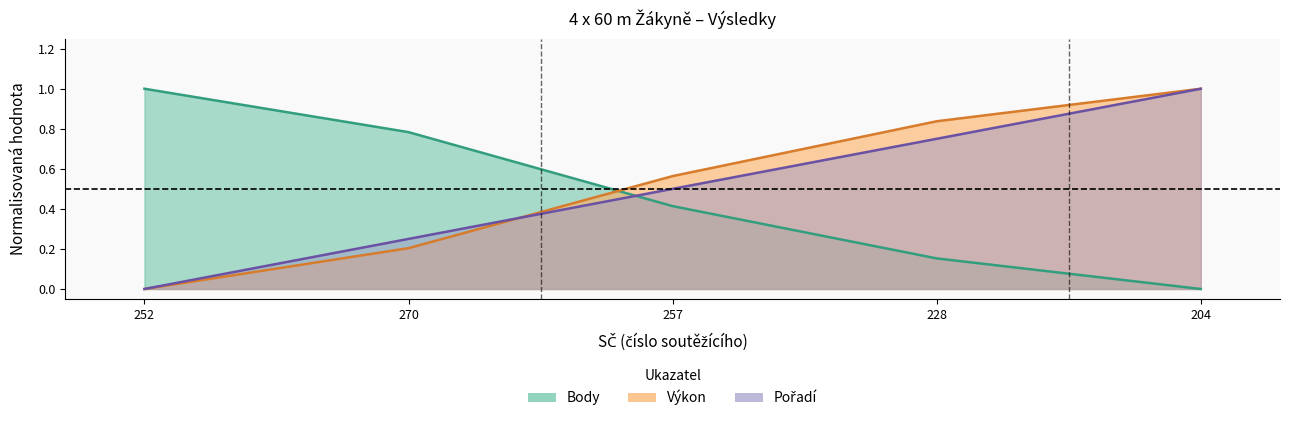

How many lines are shown in the chart?

3